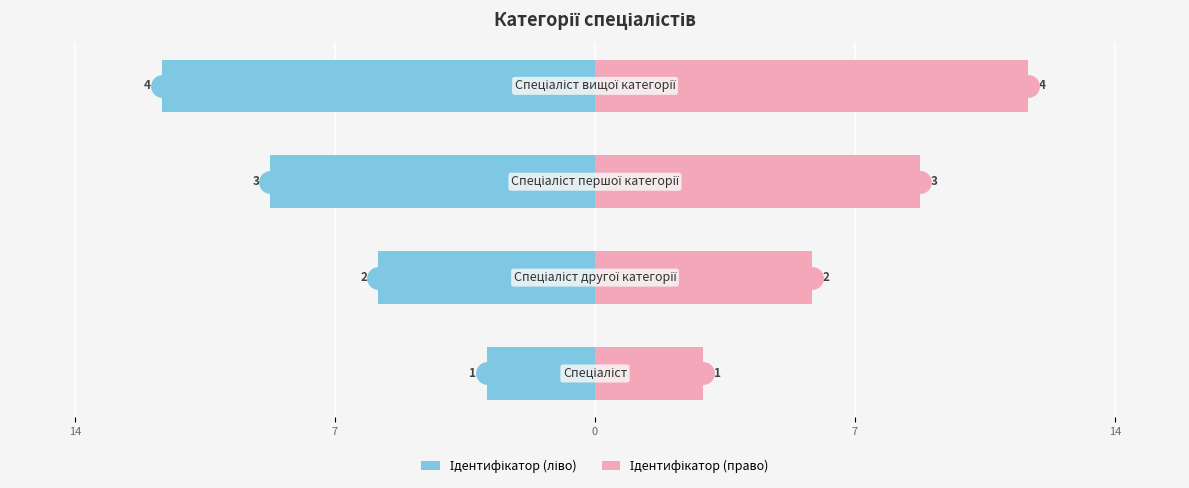

How many bars are there in each group?

2